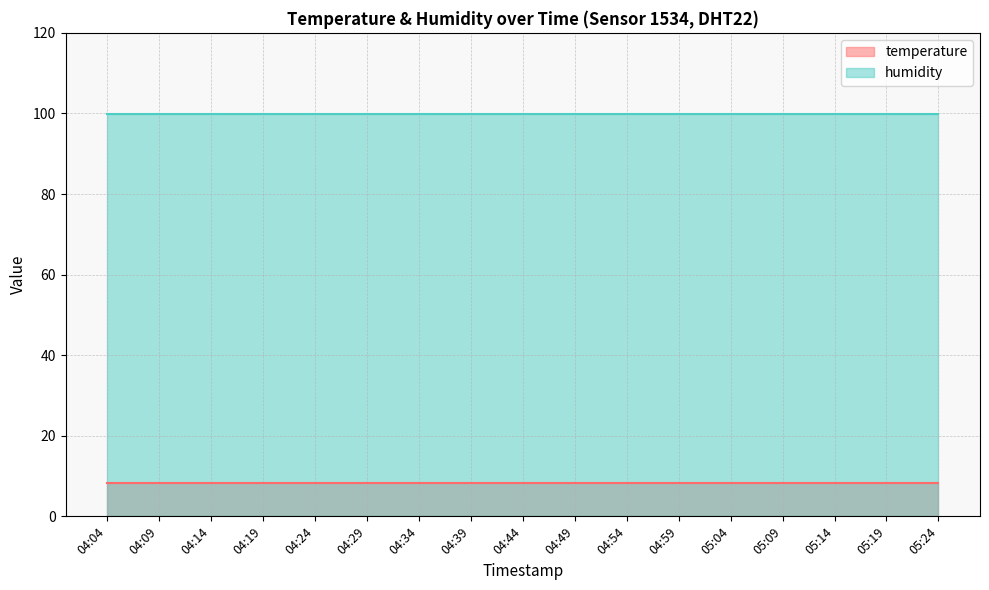

True or false: humidity and temperature intersect in this chart.

False